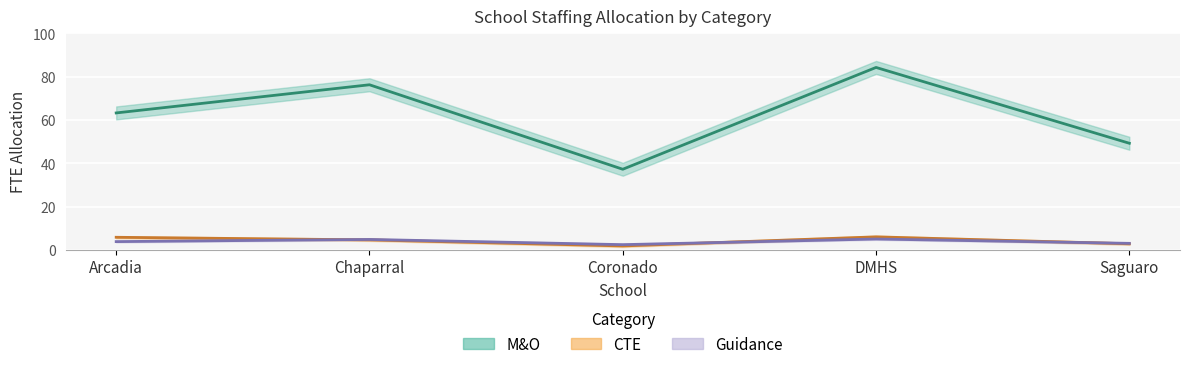

Where does the Guidance series first go above 3?

Arcadia